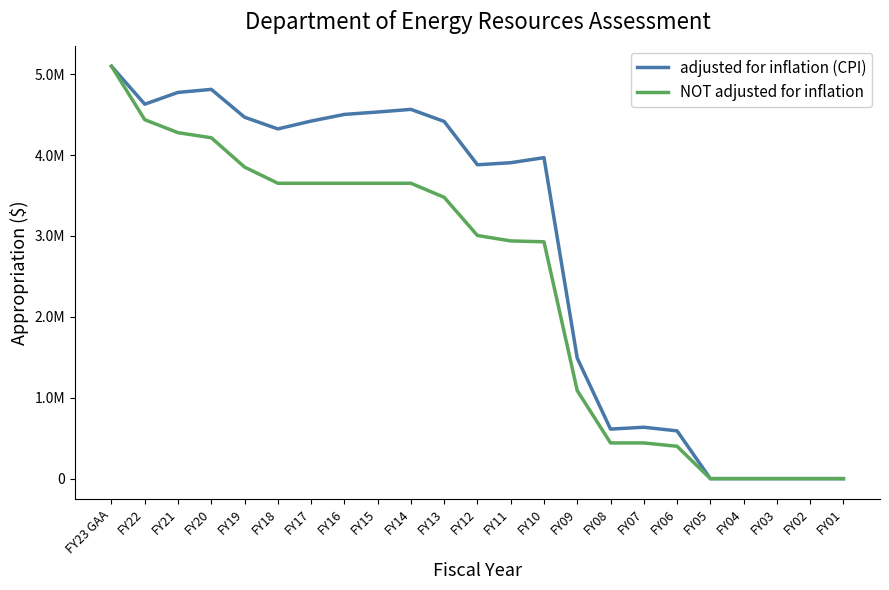

True or false: adjusted for inflation (CPI) and NOT adjusted for inflation intersect in this chart.

False